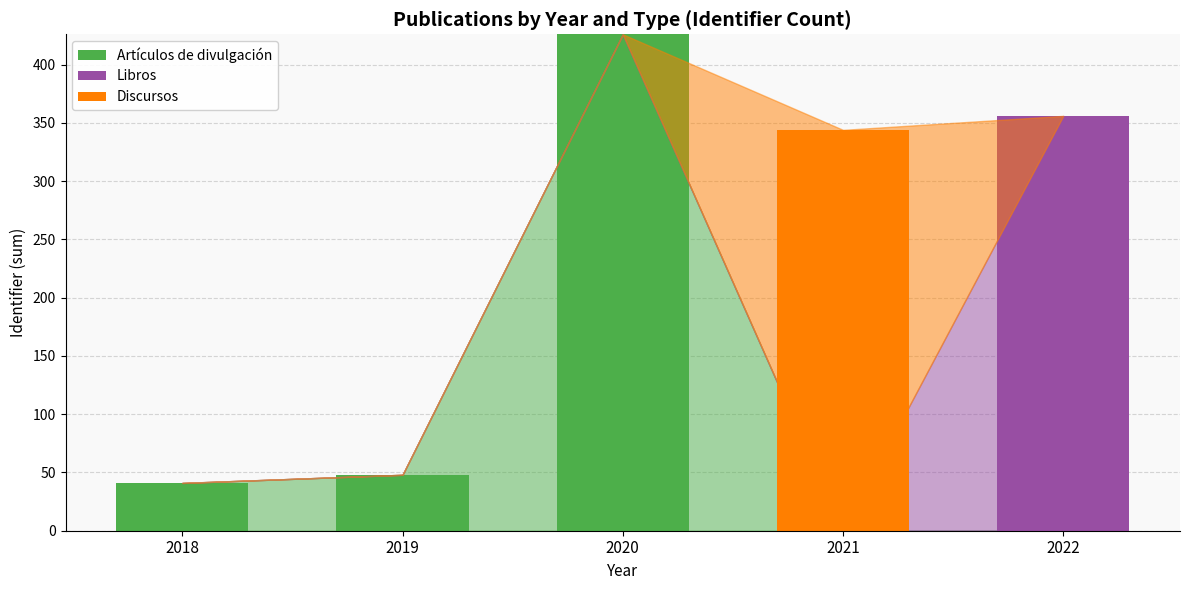

At which category is the sum across all series the highest?

2020